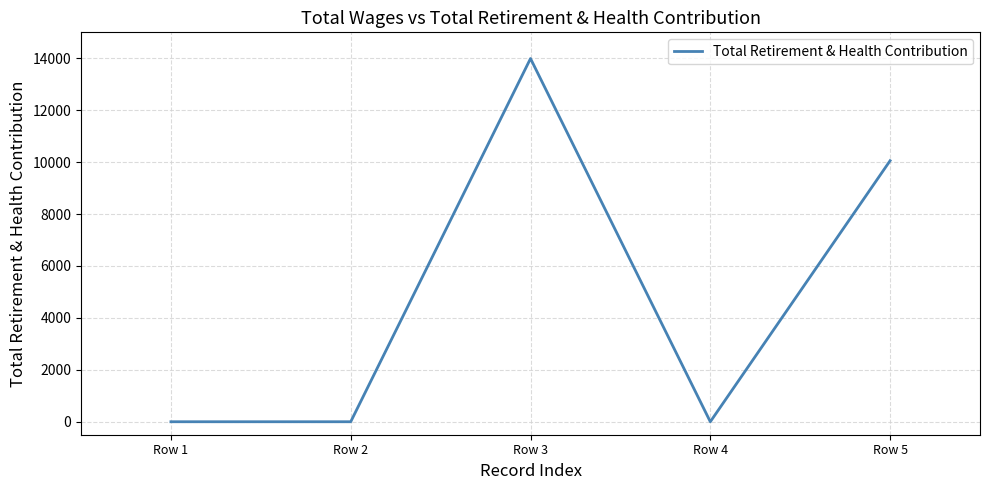

Where is the first local maximum?

Row 3